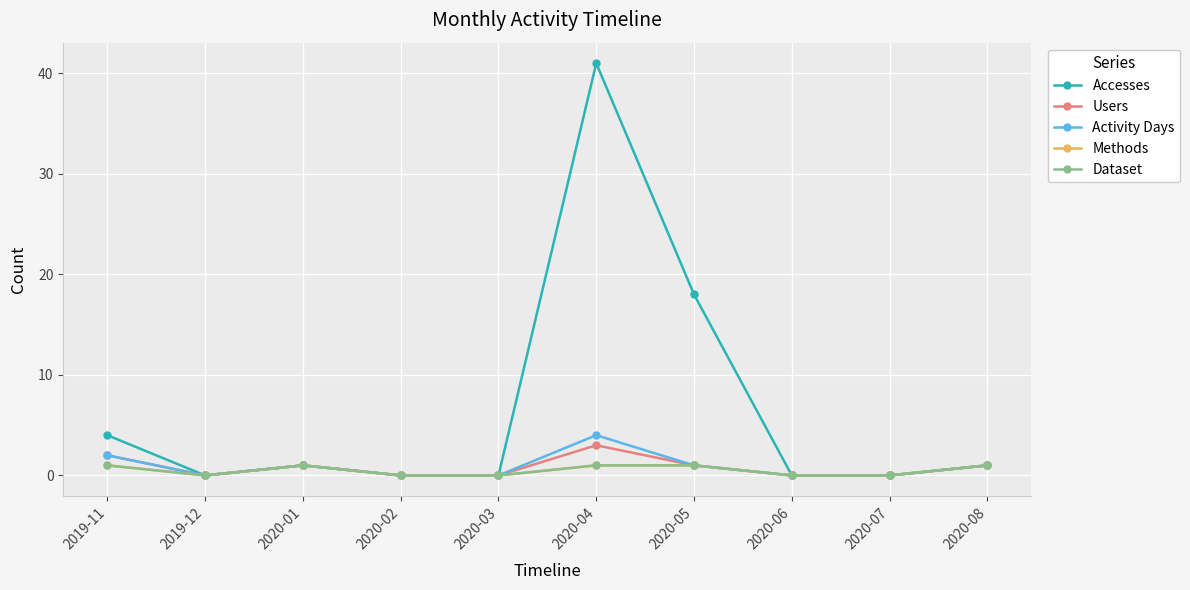

The Methods series shows 1 at 2019-12. True or false?

False